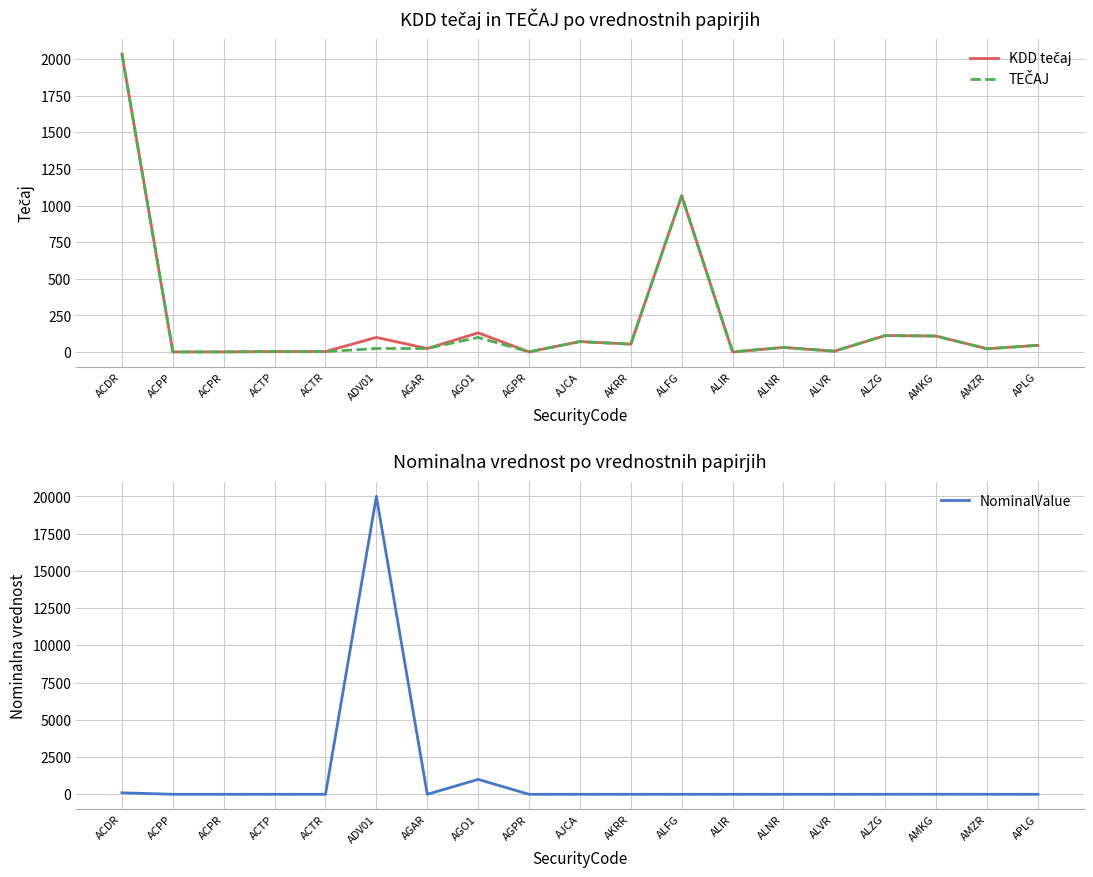

True or false: TEČAJ has more than 1 interior local peaks.

True